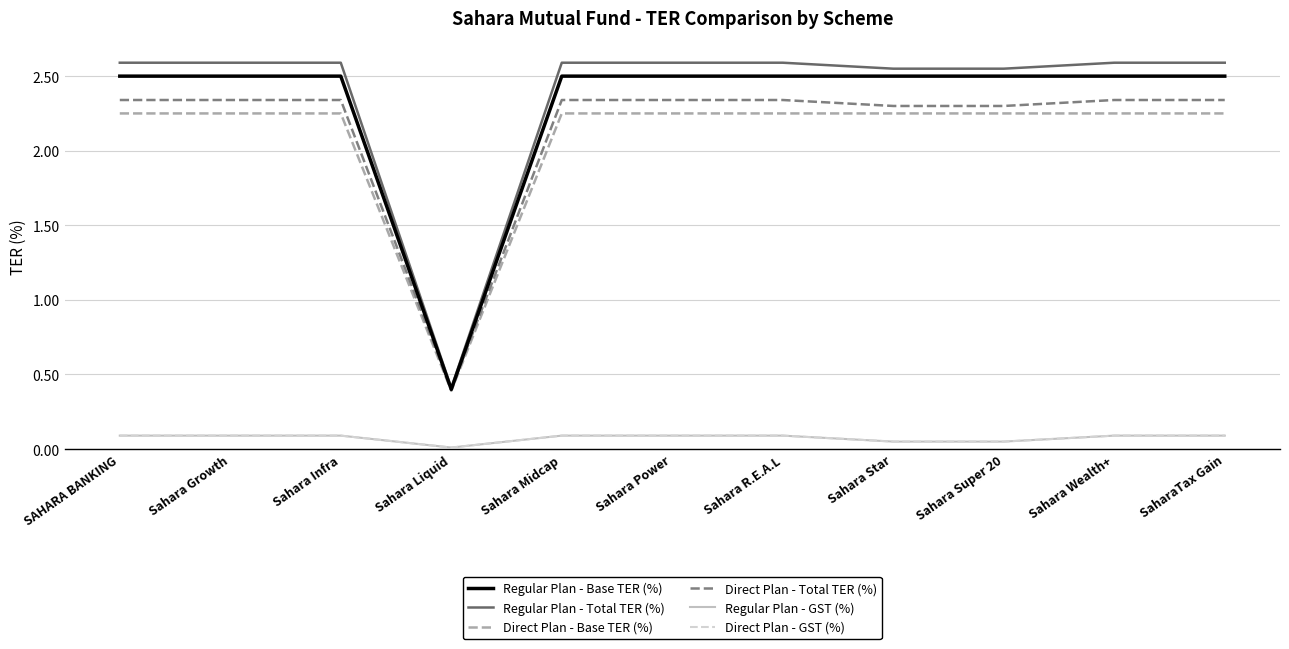

What is the sum of all Direct Plan - Base TER (%) values?

22.9